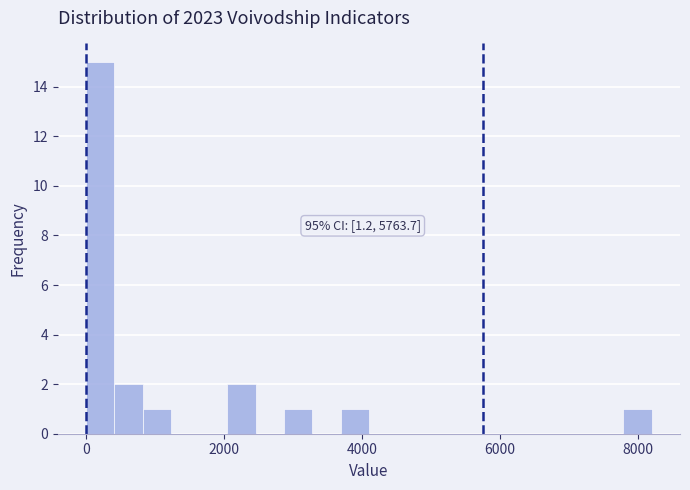

Around what value on the x-axis is the tallest bar? Give the approximate position of its centre, as read against the axis.

200